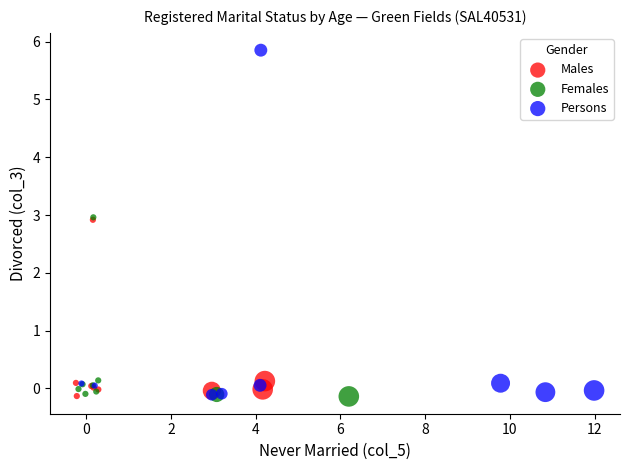

Which series has the largest Y range (max minus min)?

Persons